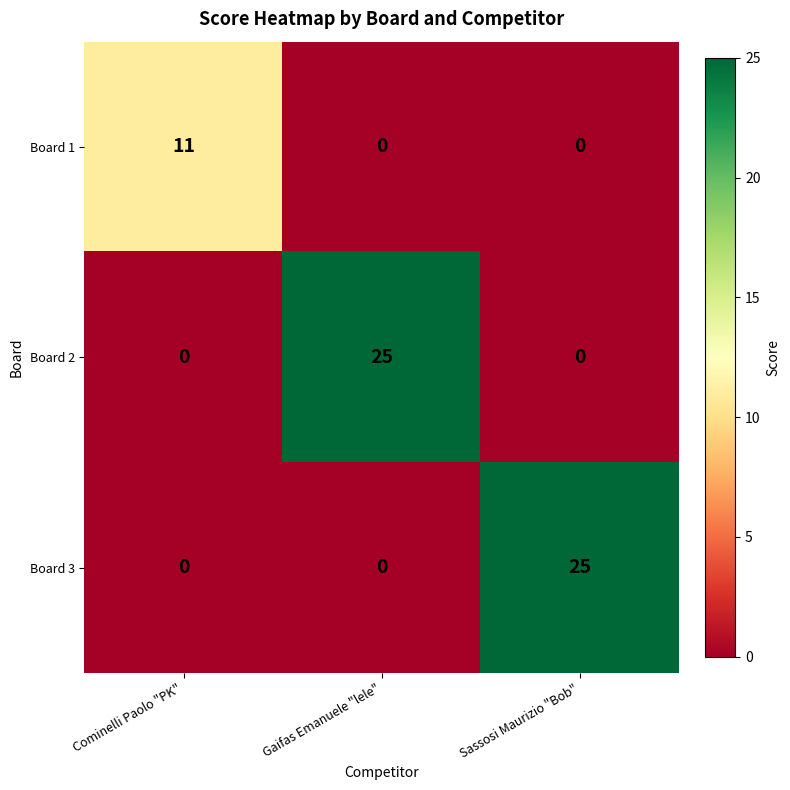

What is the maximum value shown in the chart?

25